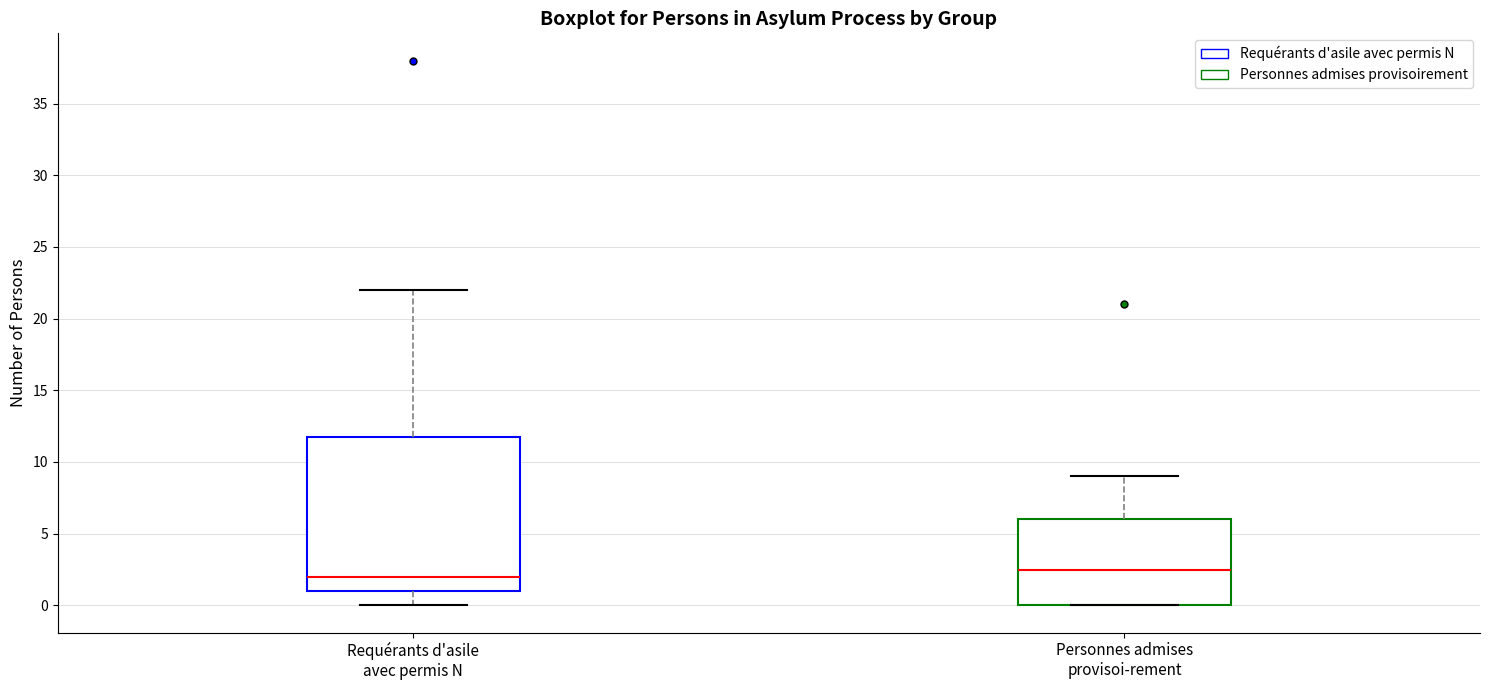

Which box is the tallest, from its lower edge to its upper edge?

Requérants d'asile avec permis N